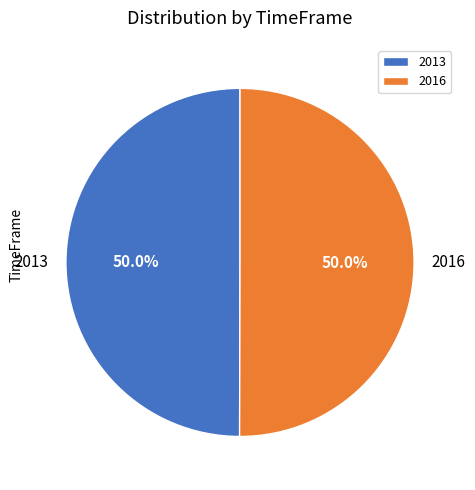

Is it true that 2016 is 50% of the pie?

True